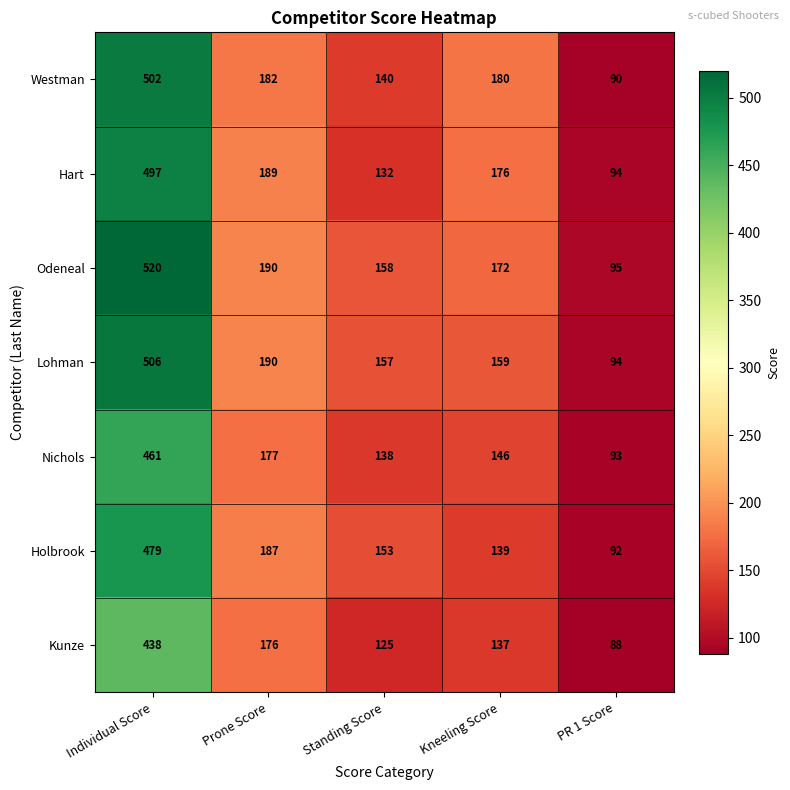

What is the sum of the Holbrook values at Kneeling Score and Individual Score?

618